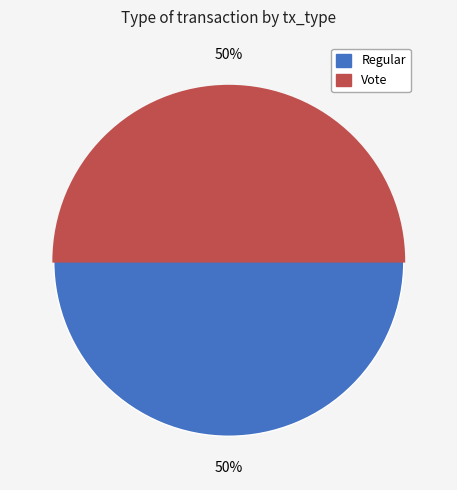

To the nearest percent, what portion does Regular represent?

50%